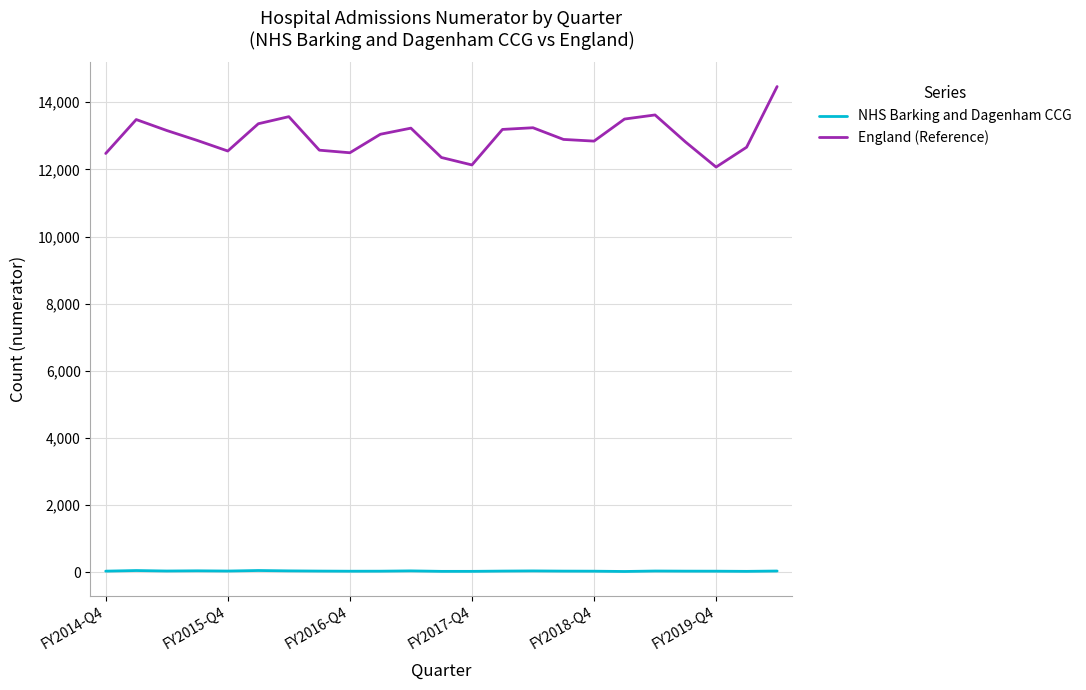

Which series has the largest total across all categories?

England (Reference)